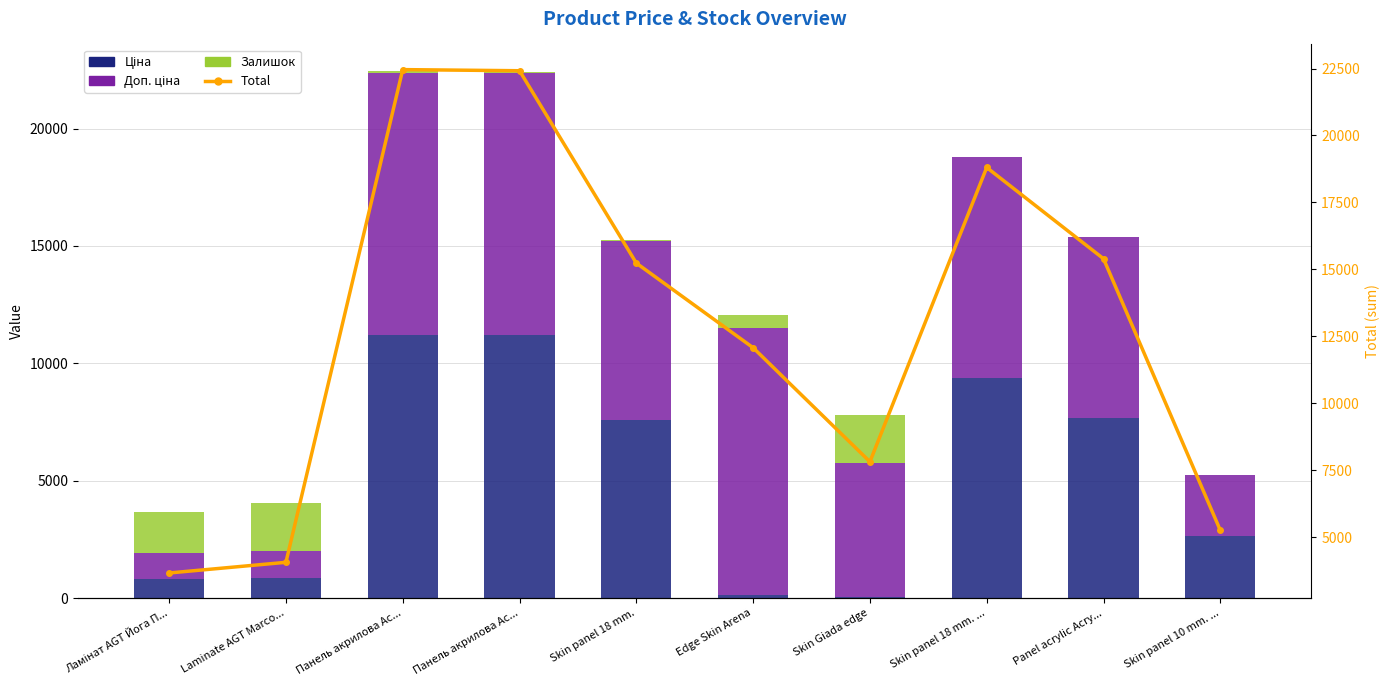

Is it true that Доп. ціна equals 11188.2 at Панель акрилова Ac...?

True